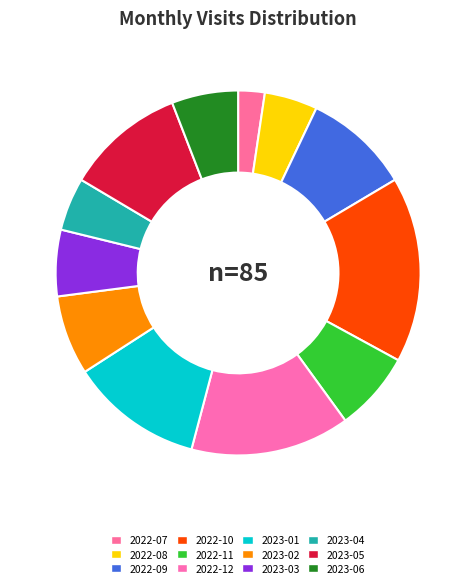

How many segments does this pie chart have?

12